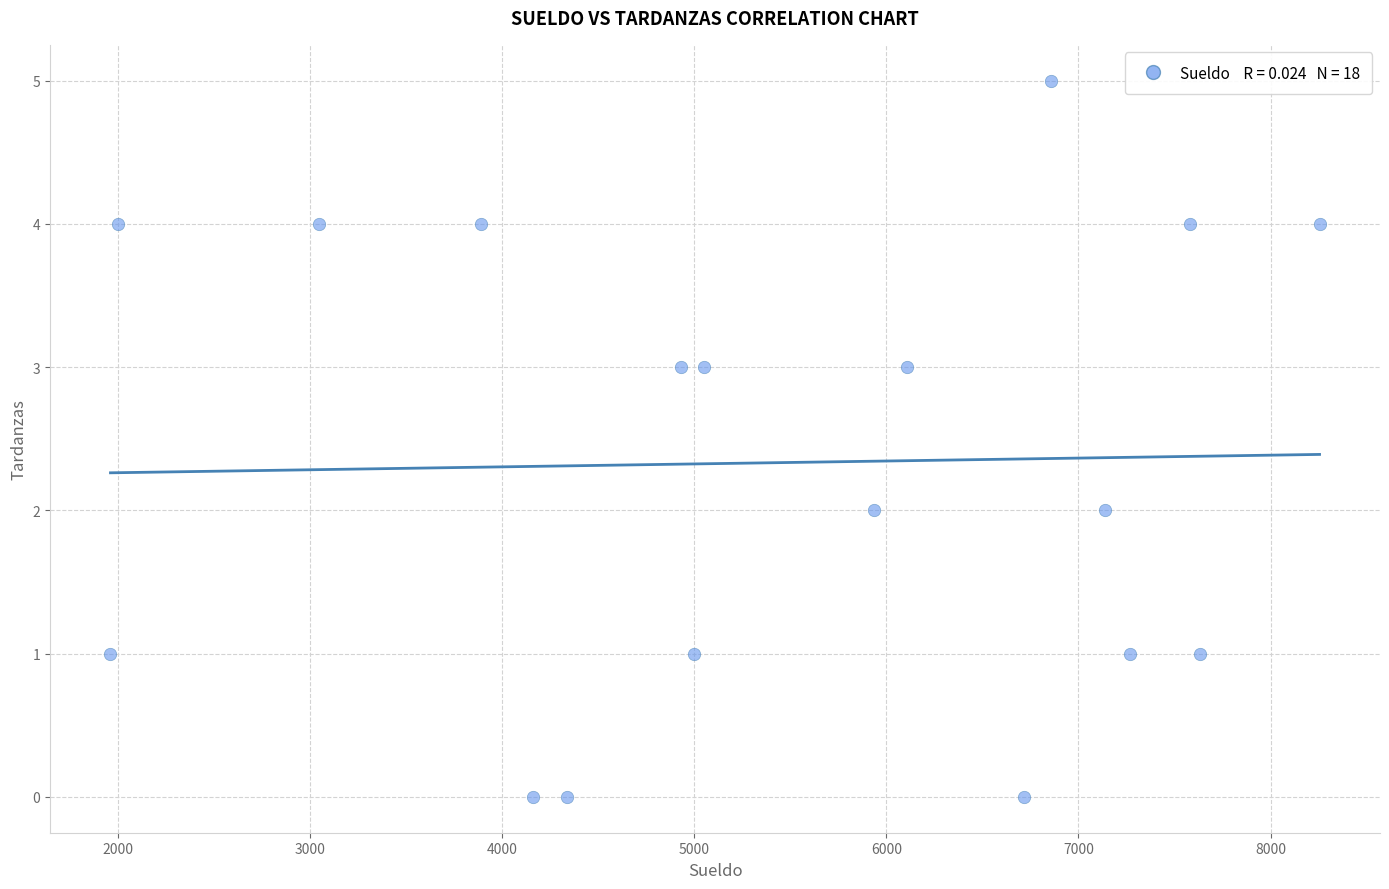

What is the range of X values (max minus min)?

6293